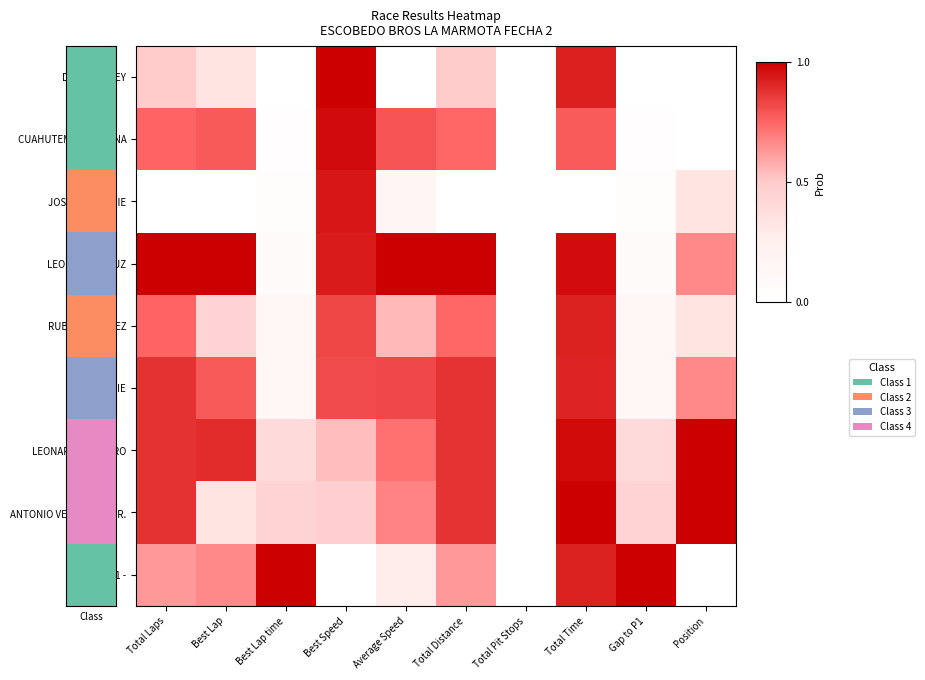

Which series has the largest total across all categories?

LEONARDO CRUZ